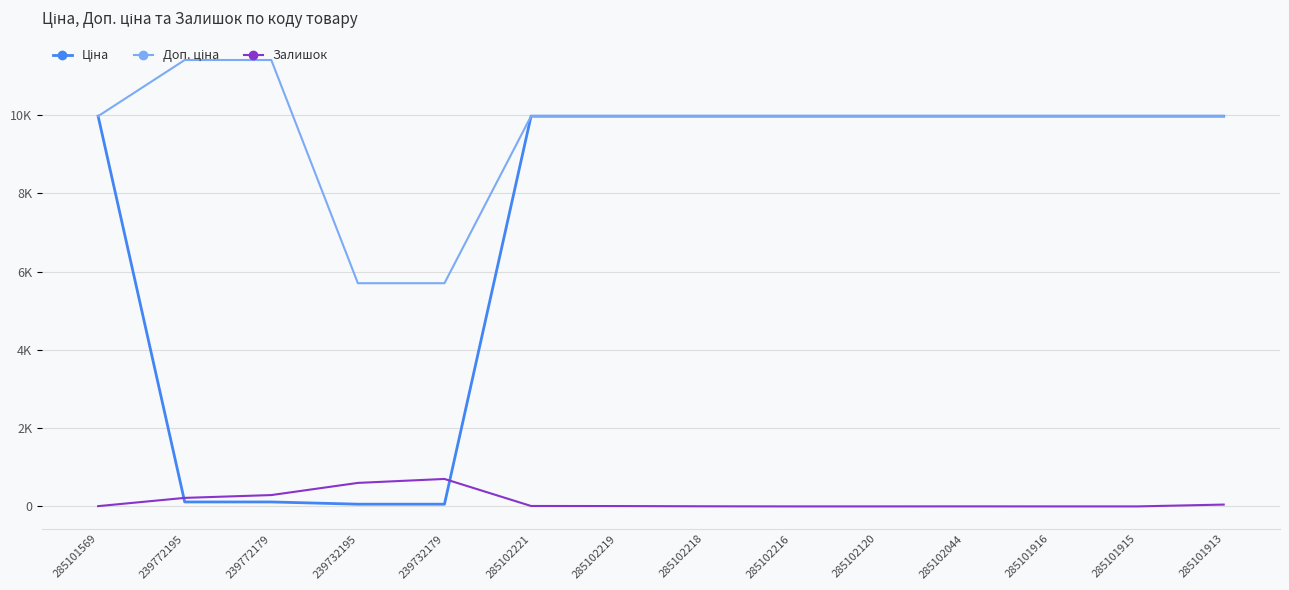

True or false: Доп. ціна and Залишок intersect in this chart.

False